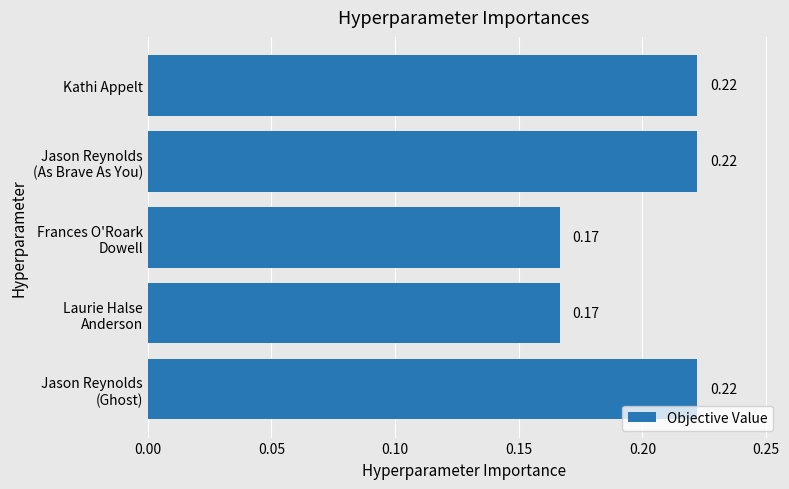

How many bars are there in total?

5